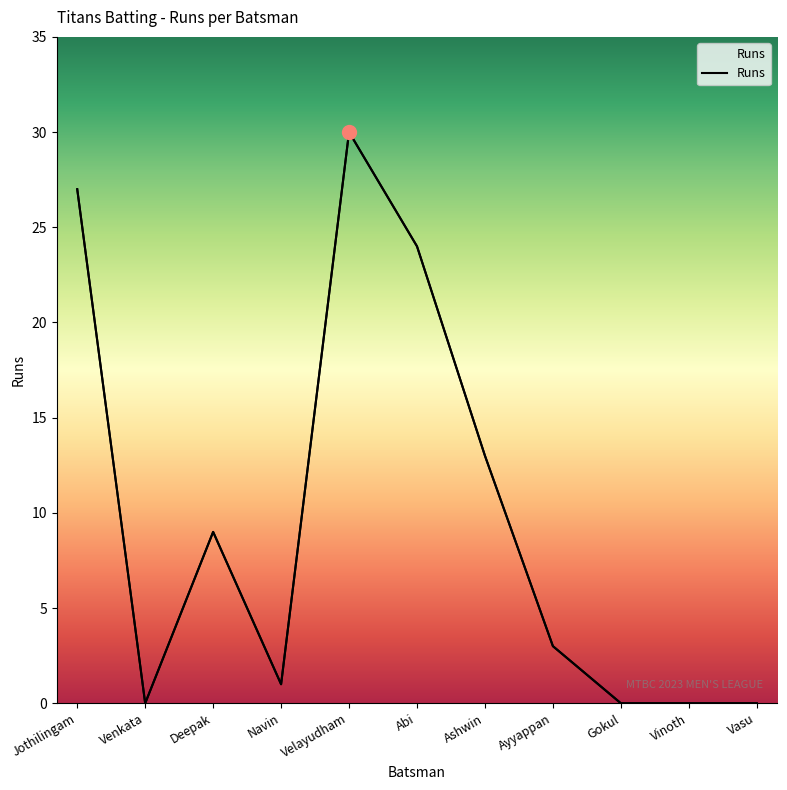

Where does the data first go above 3?

Jothilingam